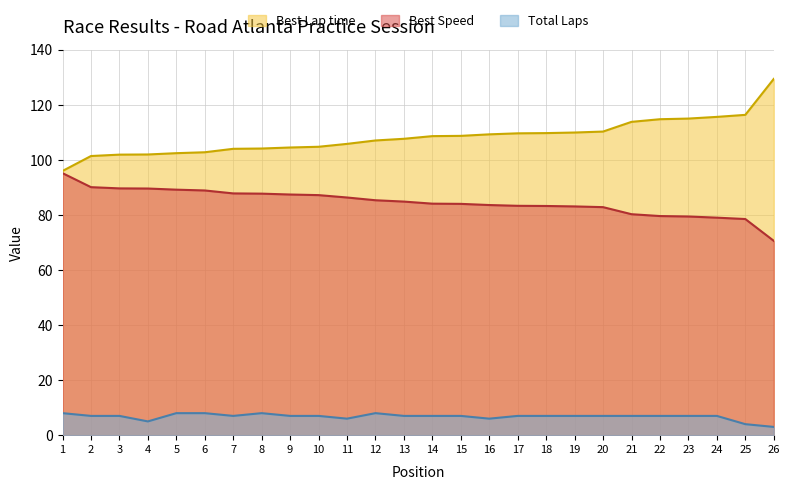

How many Total Laps values are between 7 and 8?

21